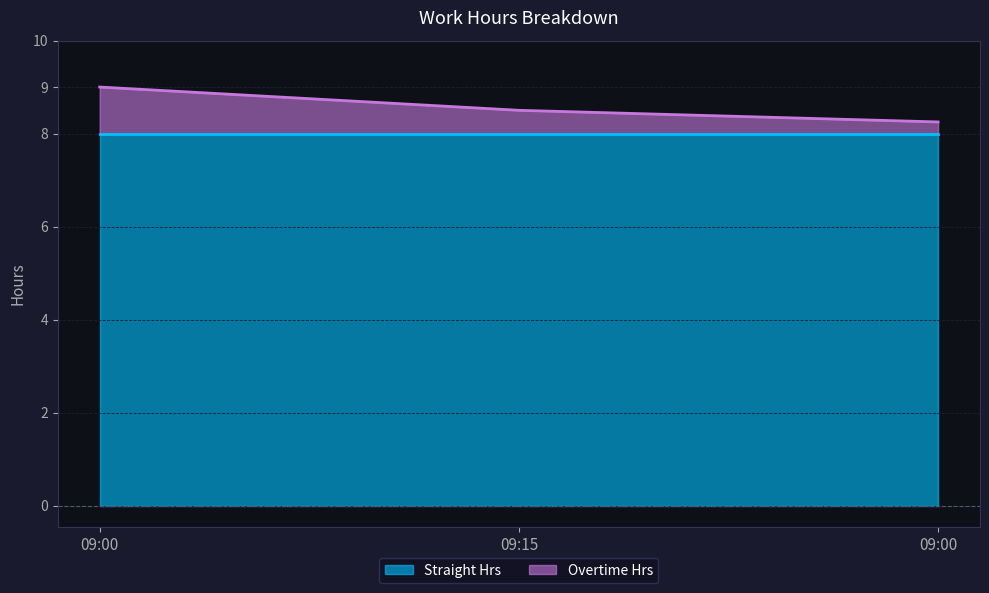

What is the maximum value shown in the chart?

9.0